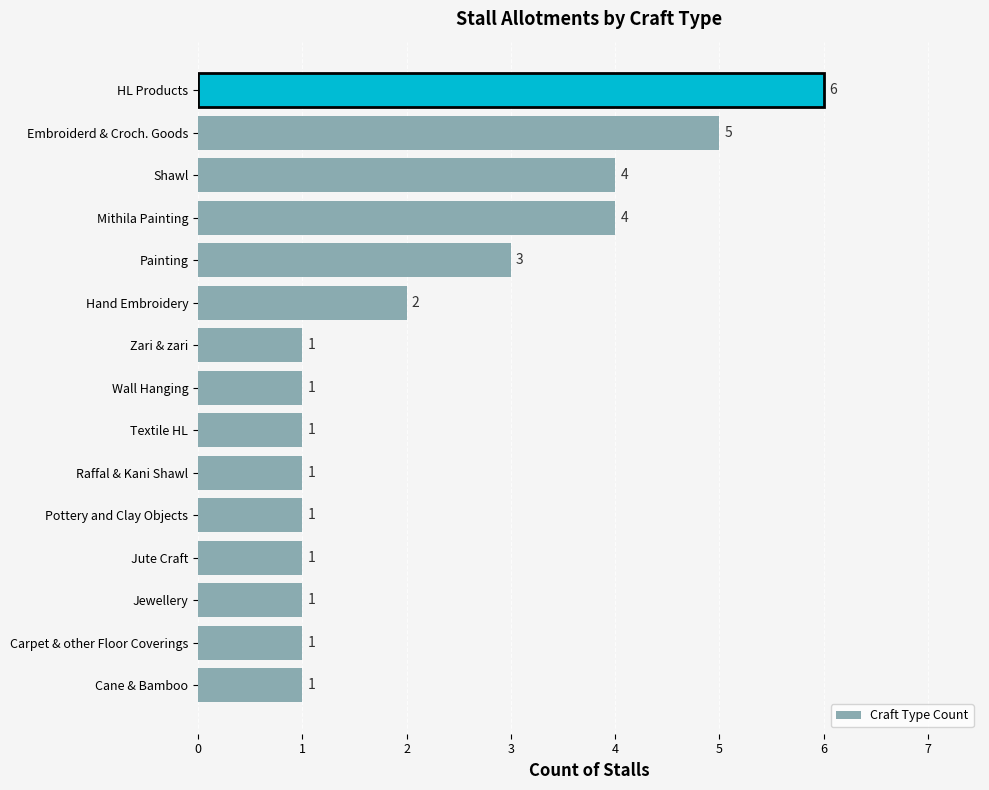

The chart shows a value of 4 at Shawl. True or false?

True